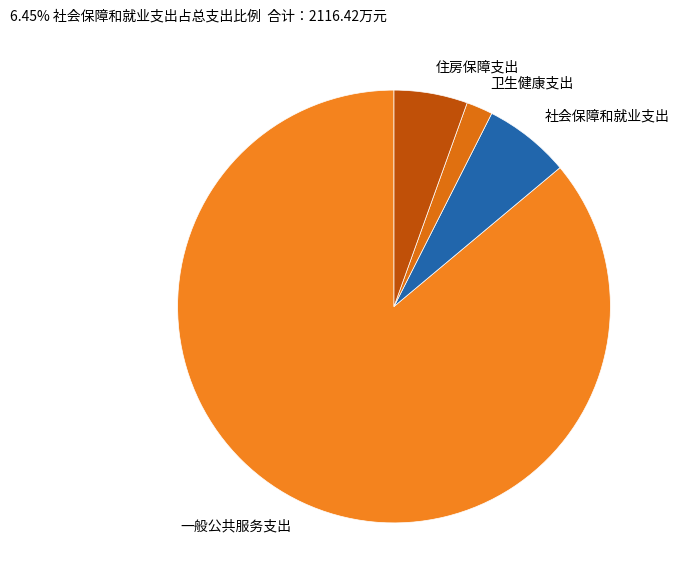

Between 卫生健康支出 and 一般公共服务支出, which is larger?

一般公共服务支出